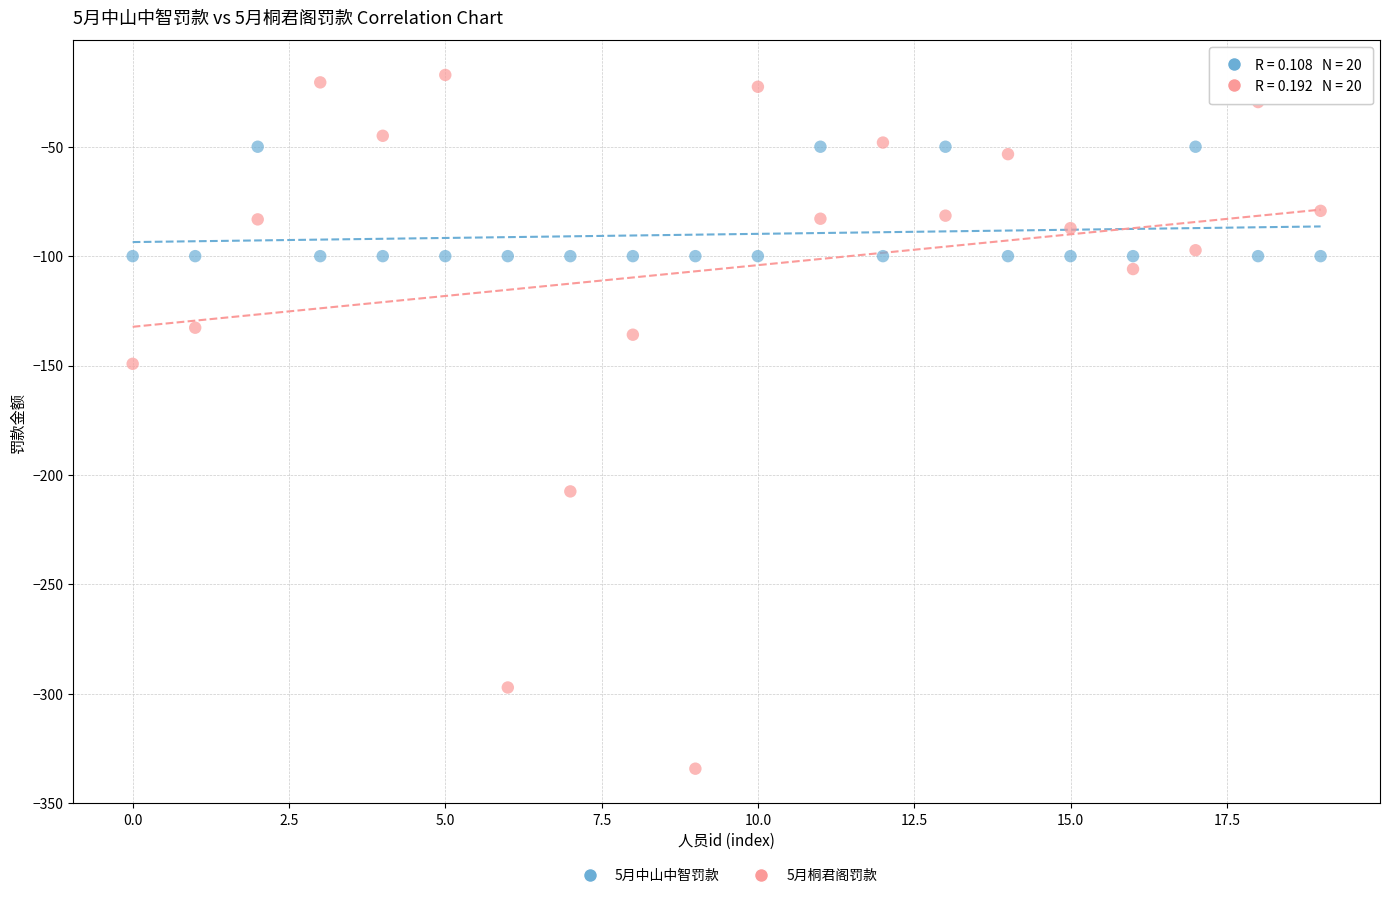

Which series has the widest spread of Y values?

5月桐君阁罚款